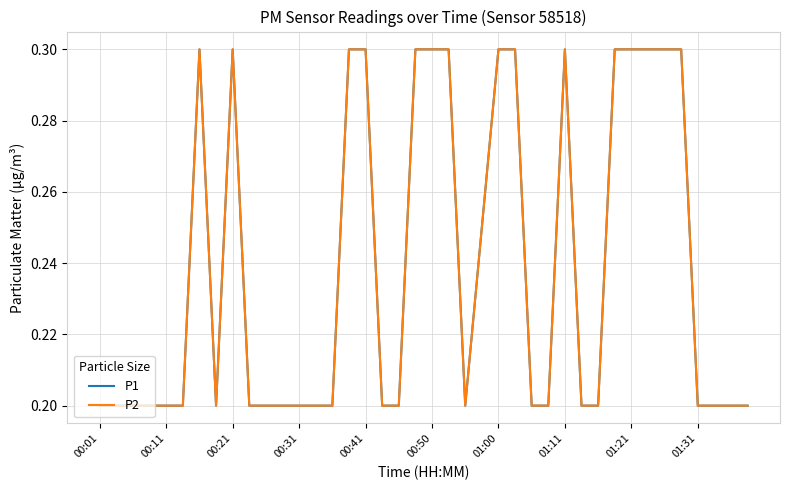

At how many categories does at least one series exceed 0?

40